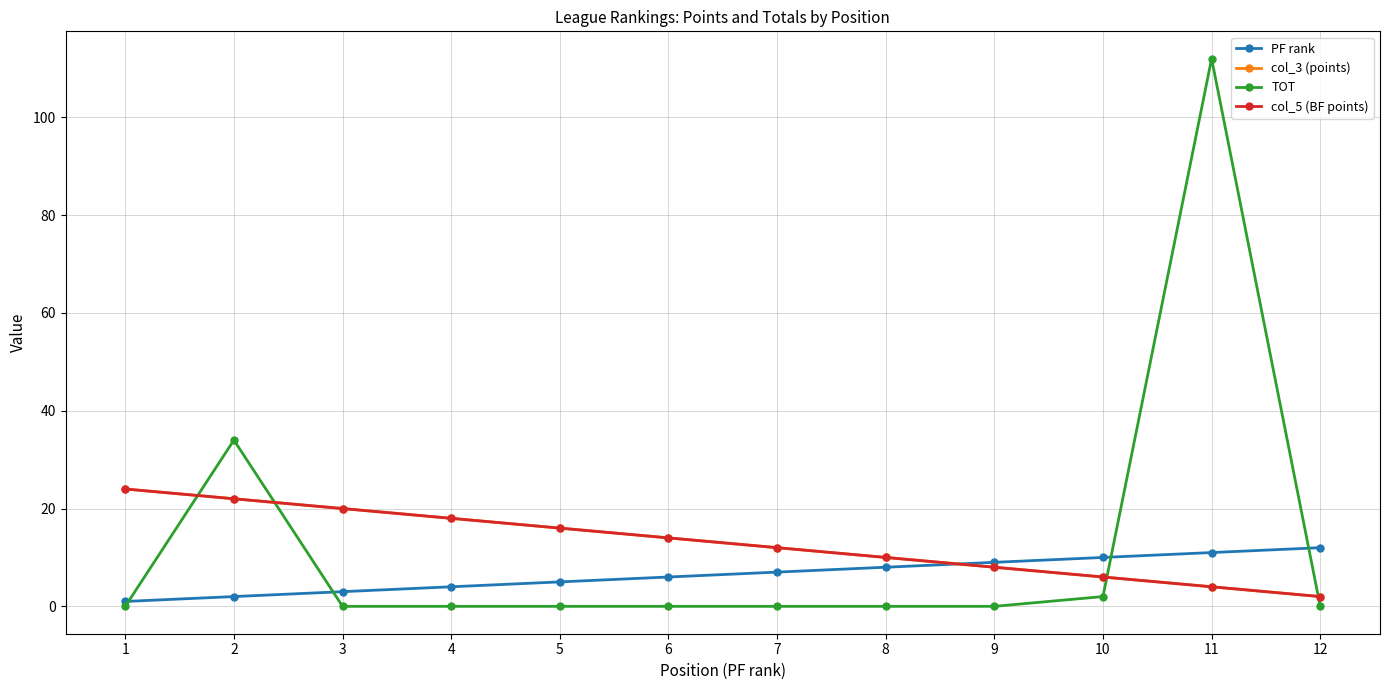

The value of TOT at 2 is 34. True or false?

True